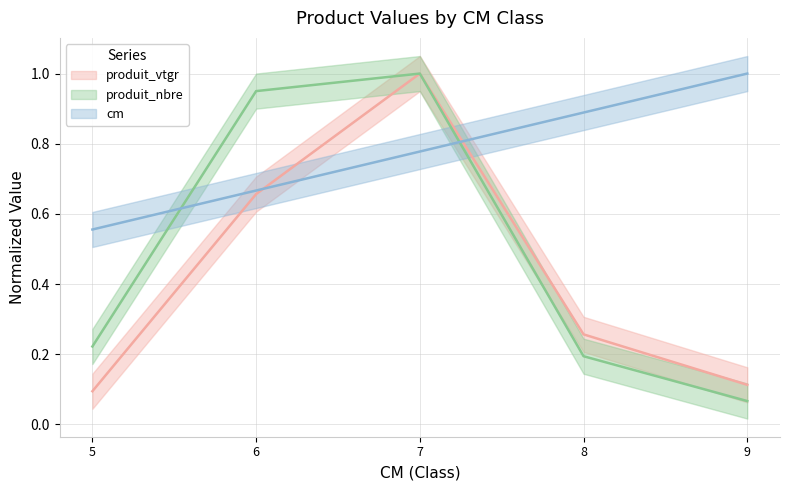

After their last crossing, which series has the higher values: cm or produit_vtgr?

cm